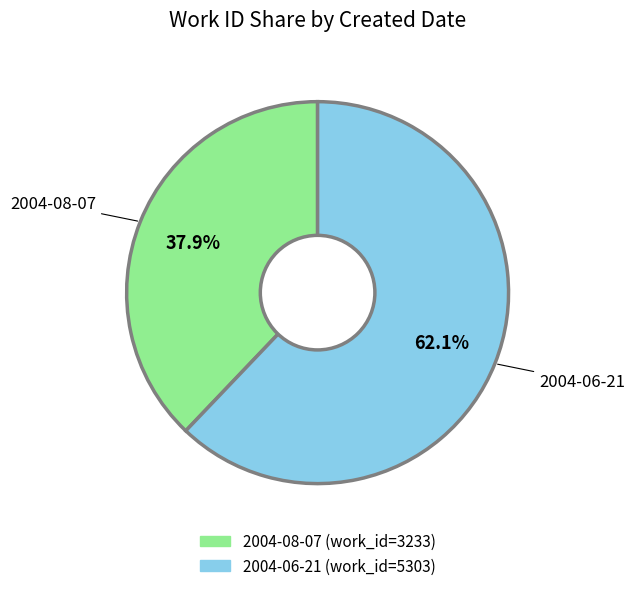

What percentage is NOT represented by 2004-08-07?

62.1%